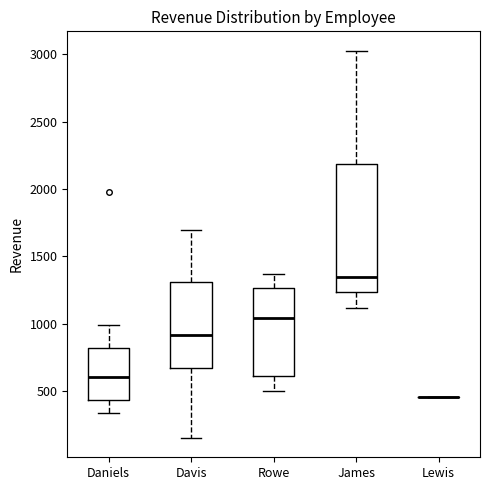

Reading left to right, transcribe this box plot: for each box, give where its median line is, the range the box spans, and where its two whiskers end, as read against the y-axis. The values are not printed on the chart, so give them approximately, as read against the axis.

Daniels: median 600, box 450 to 800, whiskers 350 to 1000
Davis: median 900, box 650 to 1300, whiskers 150 to 1700
Rowe: median 1050, box 600 to 1250, whiskers 500 to 1350
James: median 1350, box 1250 to 2200, whiskers 1100 to 3050
Lewis: box collapsed to a line at 450, whiskers 450 to 450